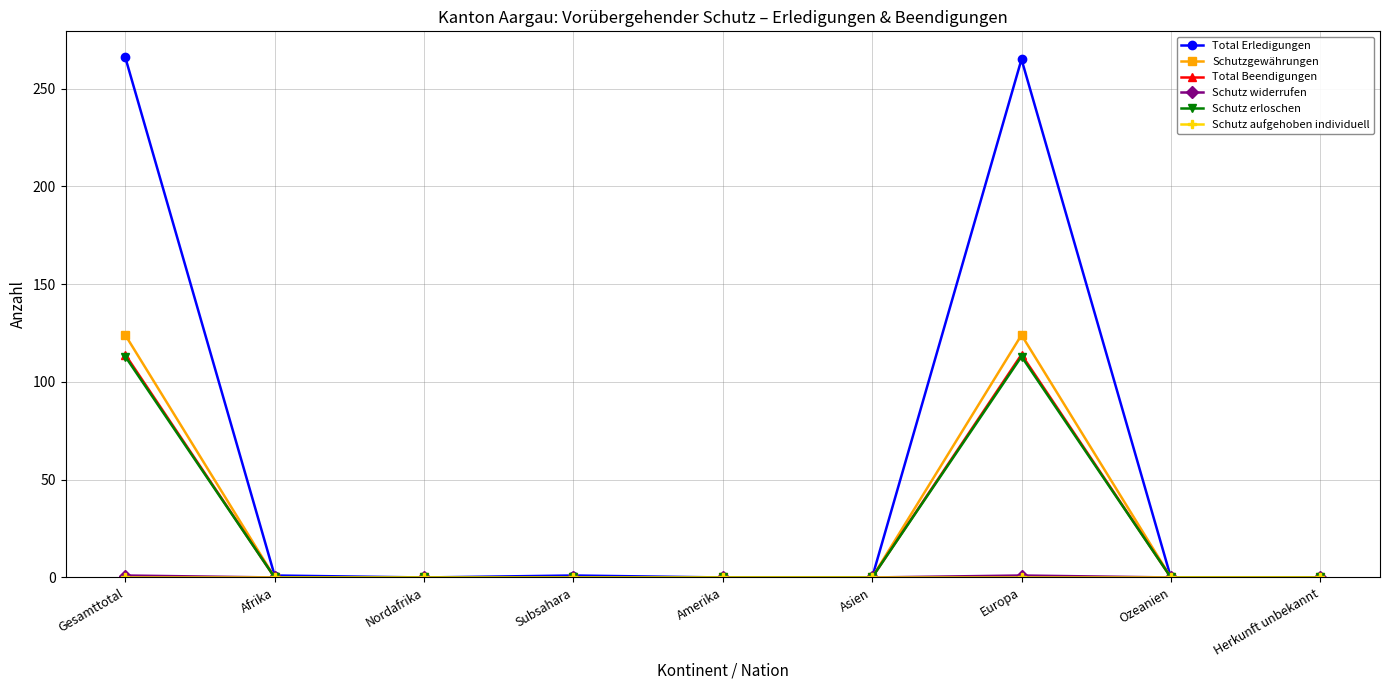

What position from the right is Subsahara?

6